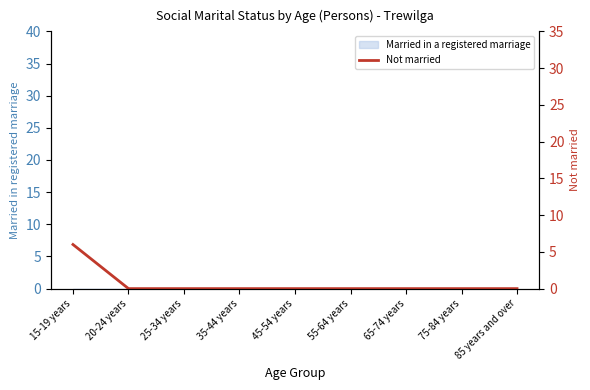

What position from the right is 35-44 years?

6